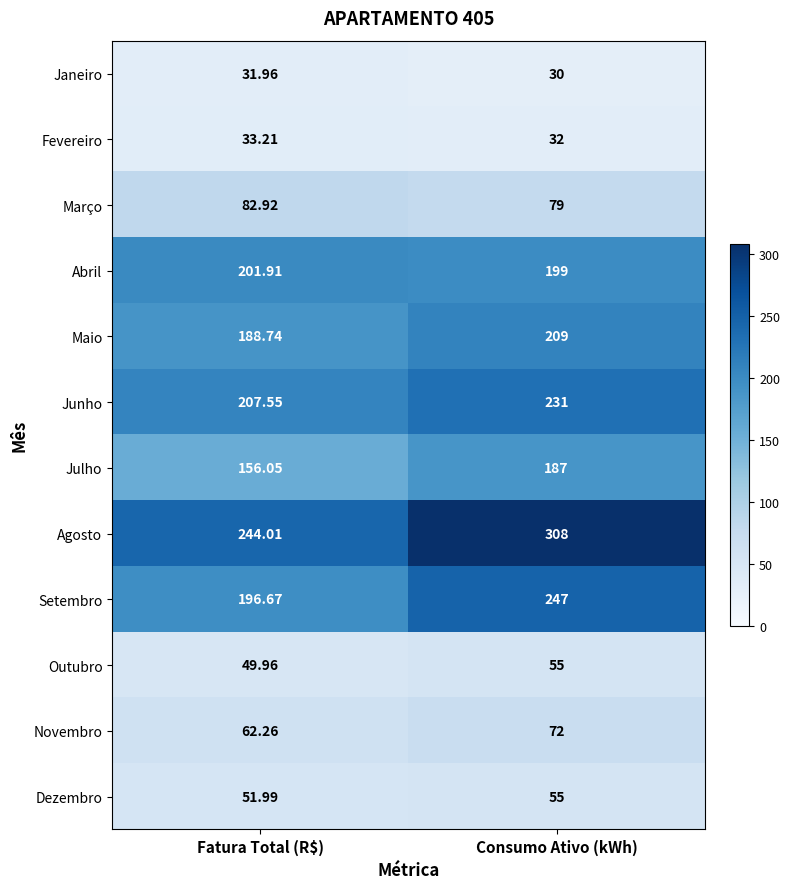

How many series are shown in this chart?

12